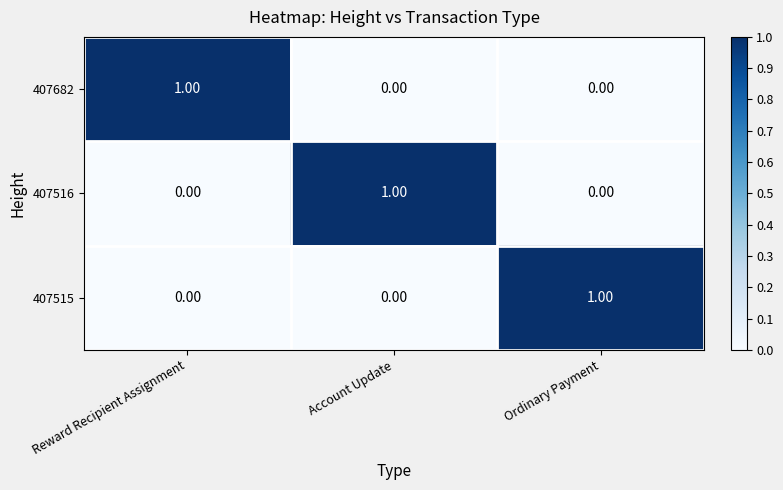

Which category has the highest value in the 407515 series?

Ordinary Payment